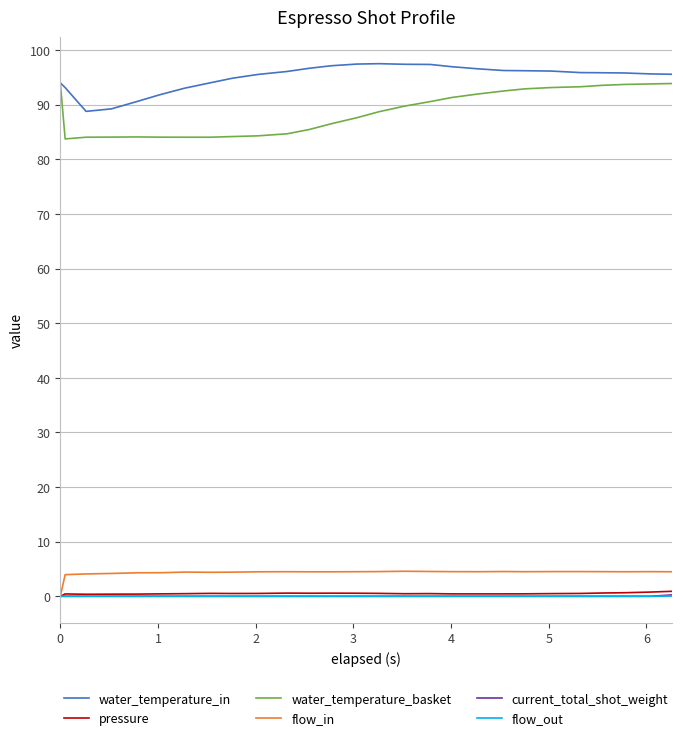

Which series has the largest total across all categories?

water_temperature_in